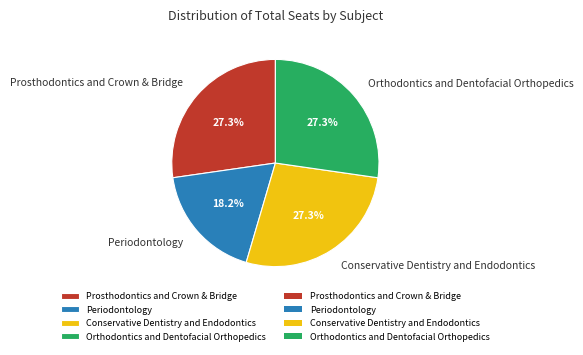

Is the sum of Orthodontics and Dentofacial Orthopedics and Conservative Dentistry and Endodontics greater than half?

Yes